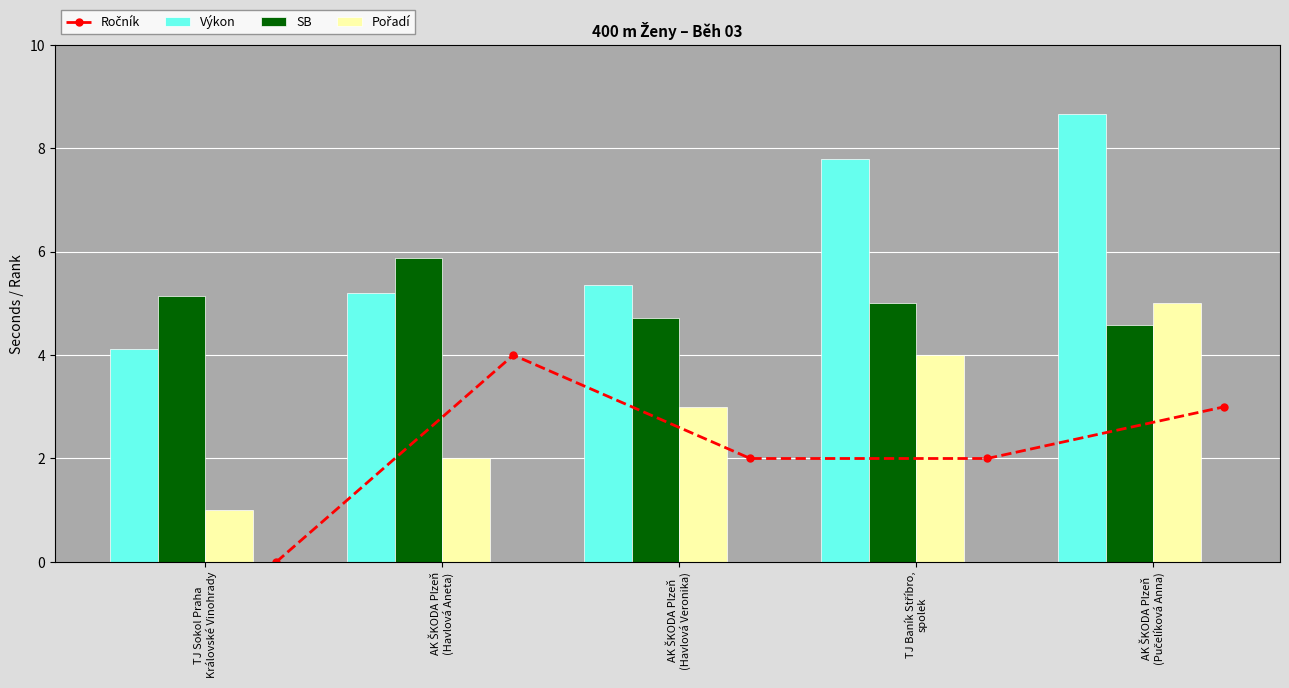

How many data points does each series have?

5